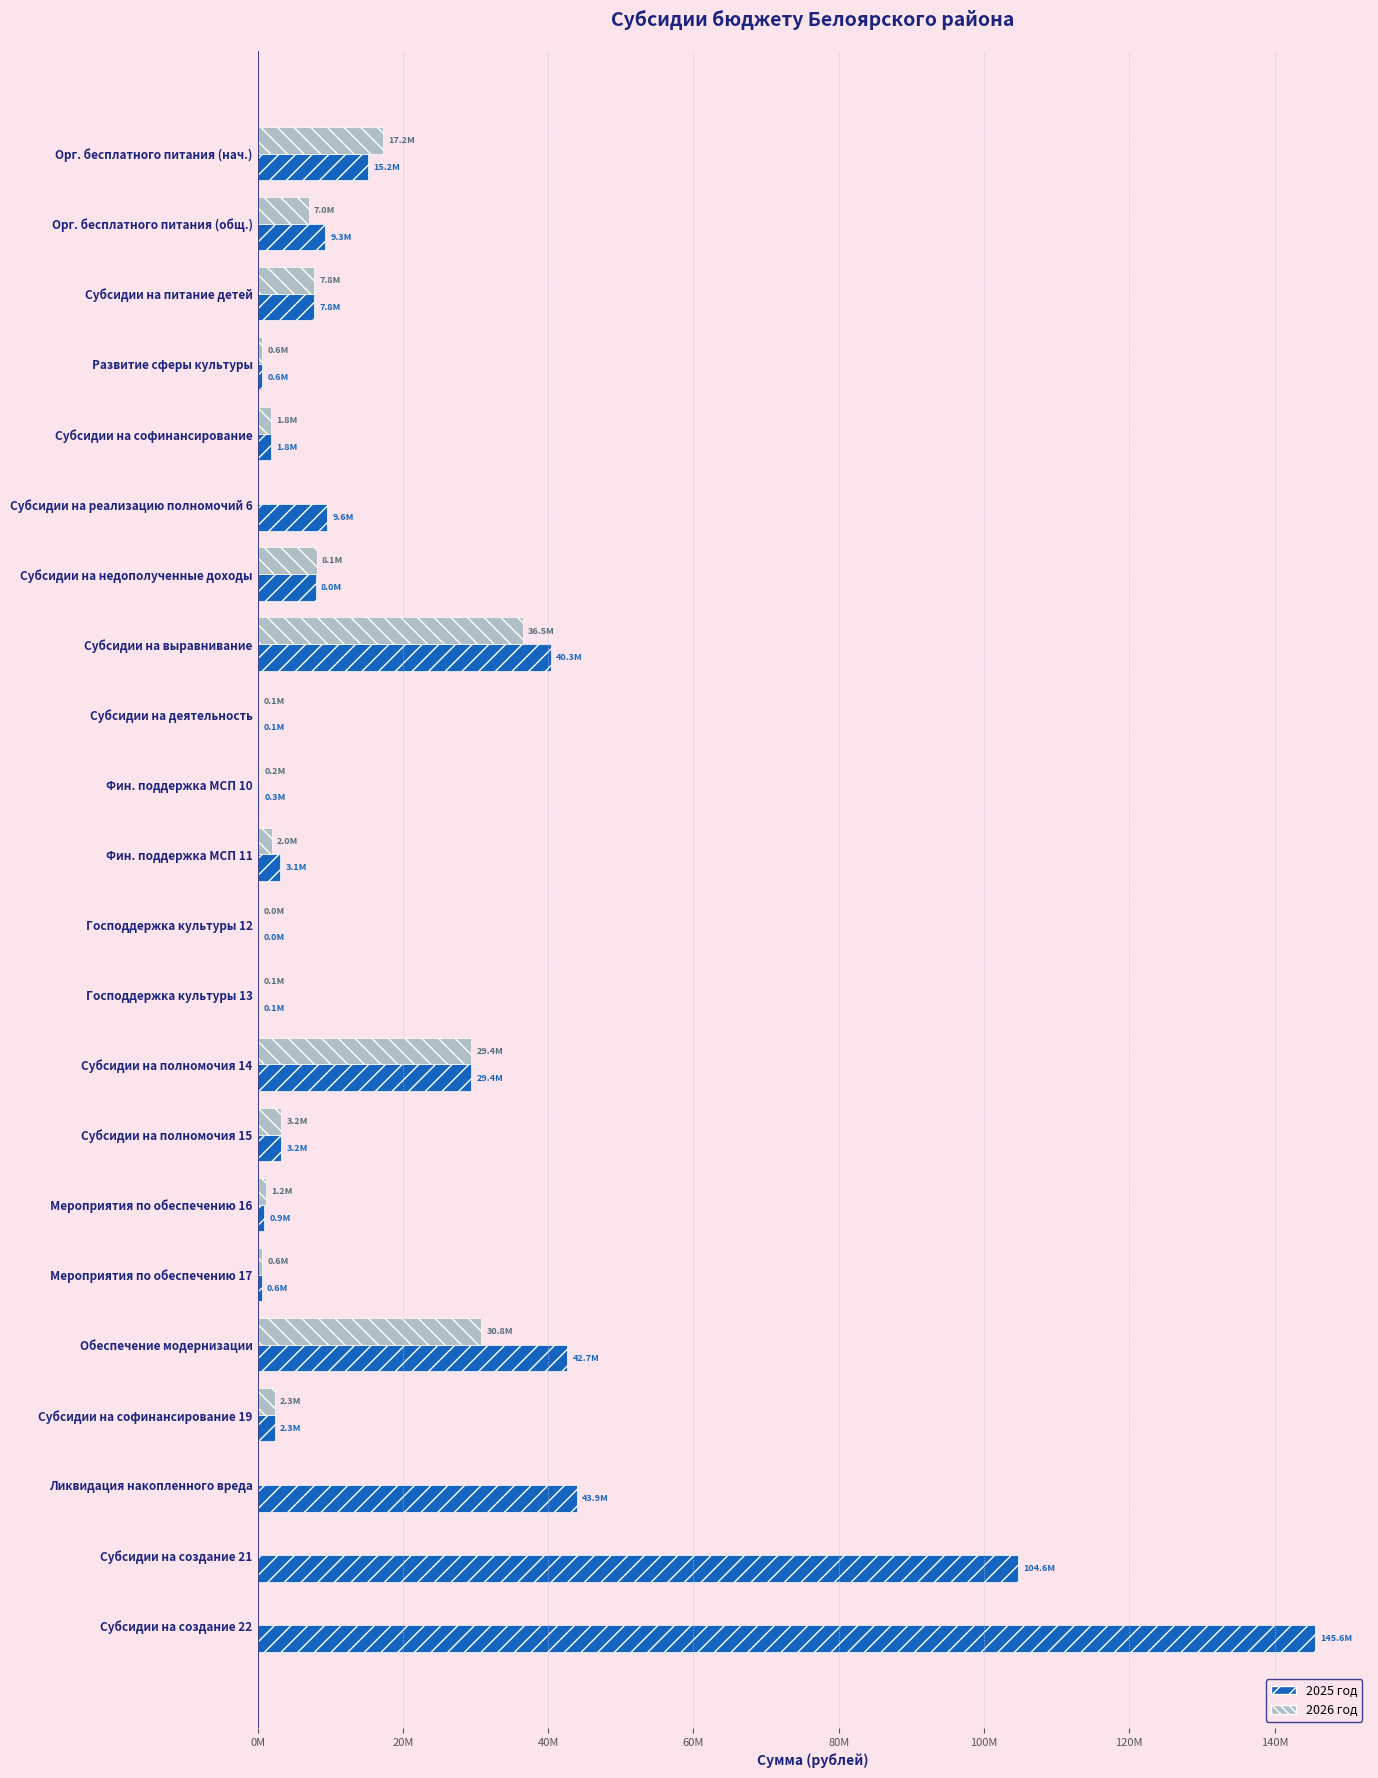

What are all the series names shown in the legend?

2025 год, 2026 год